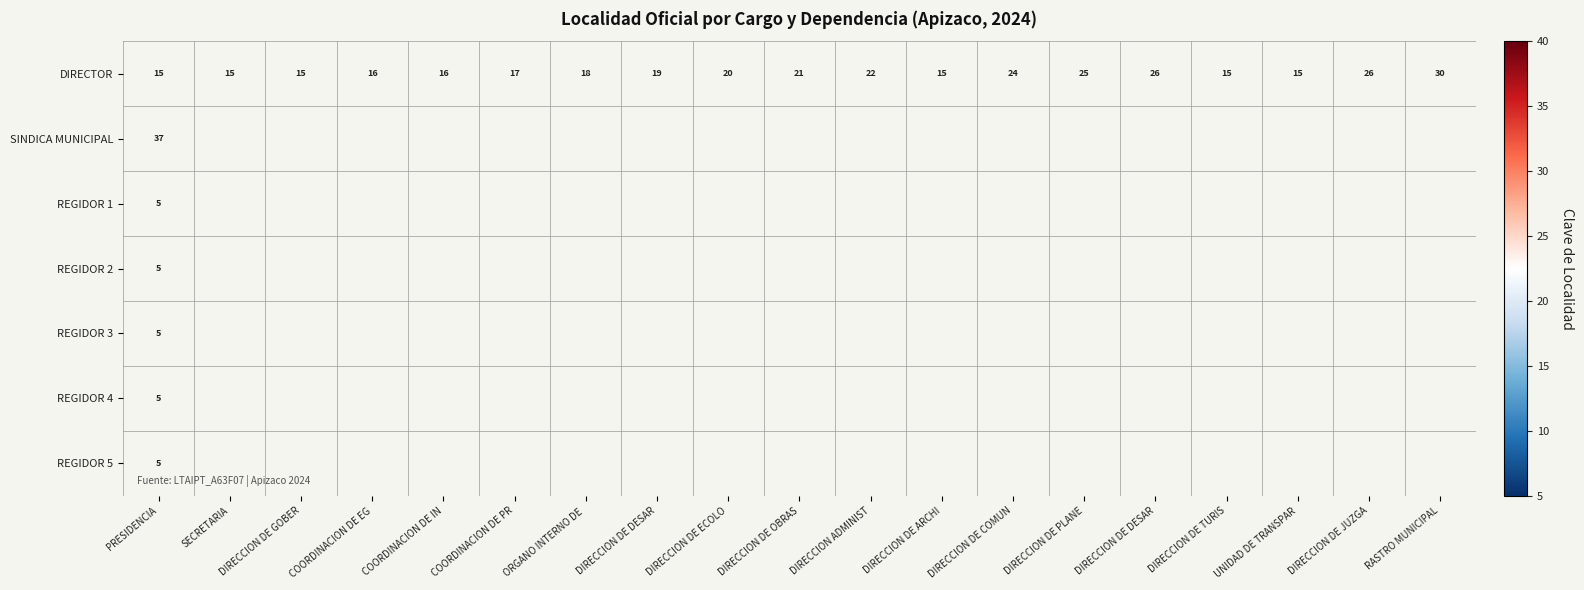

At which category is the sum across all series the highest?

PRESIDENCIA